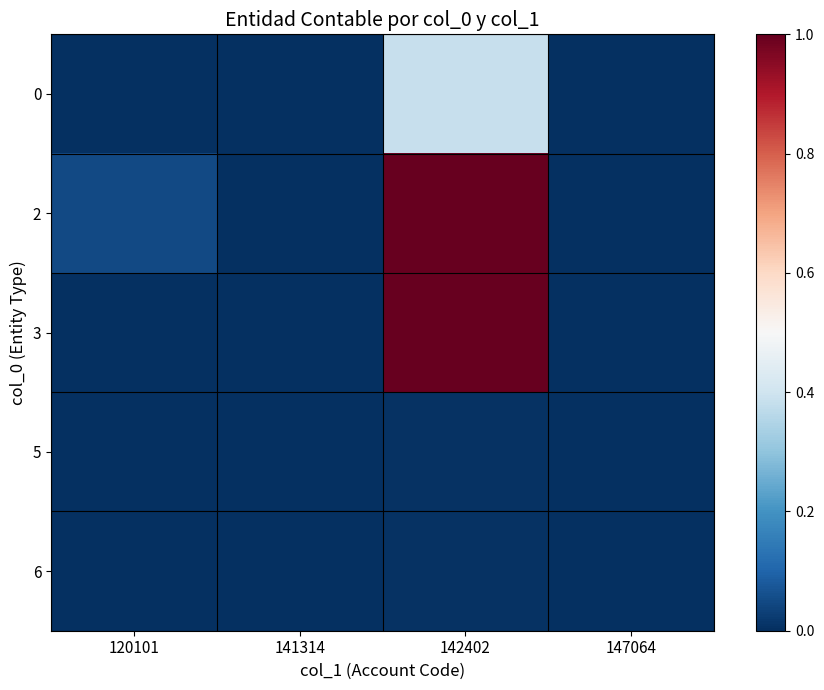

Reading left to right, extract all data points from this chart.

0: 120101=0.0	141314=0.0	142402=0.4	147064=0.0
2: 120101=0.0	141314=0.0	142402=1.0	147064=0.0
3: 120101=0.0	141314=0.0	142402=1.0	147064=0.0
5: 120101=0.0	141314=0.0	142402=0.0	147064=0.0
6: 120101=0.0	141314=0.0	142402=0.0	147064=0.0